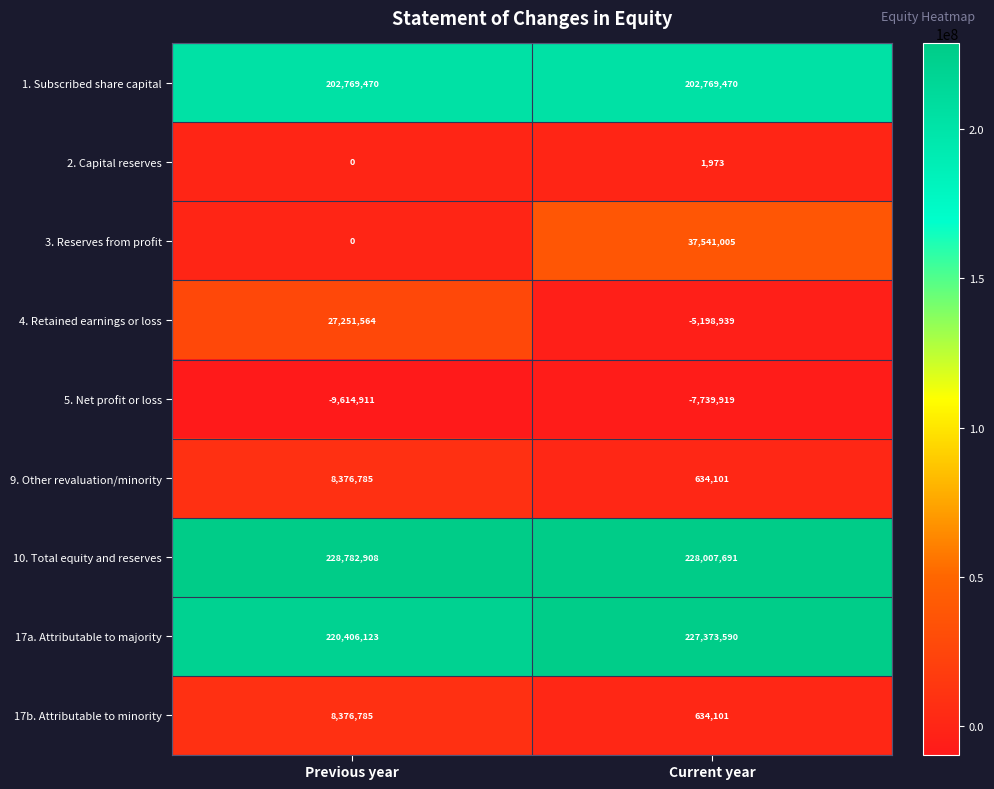

What is the minimum value shown in the chart?

-9614911